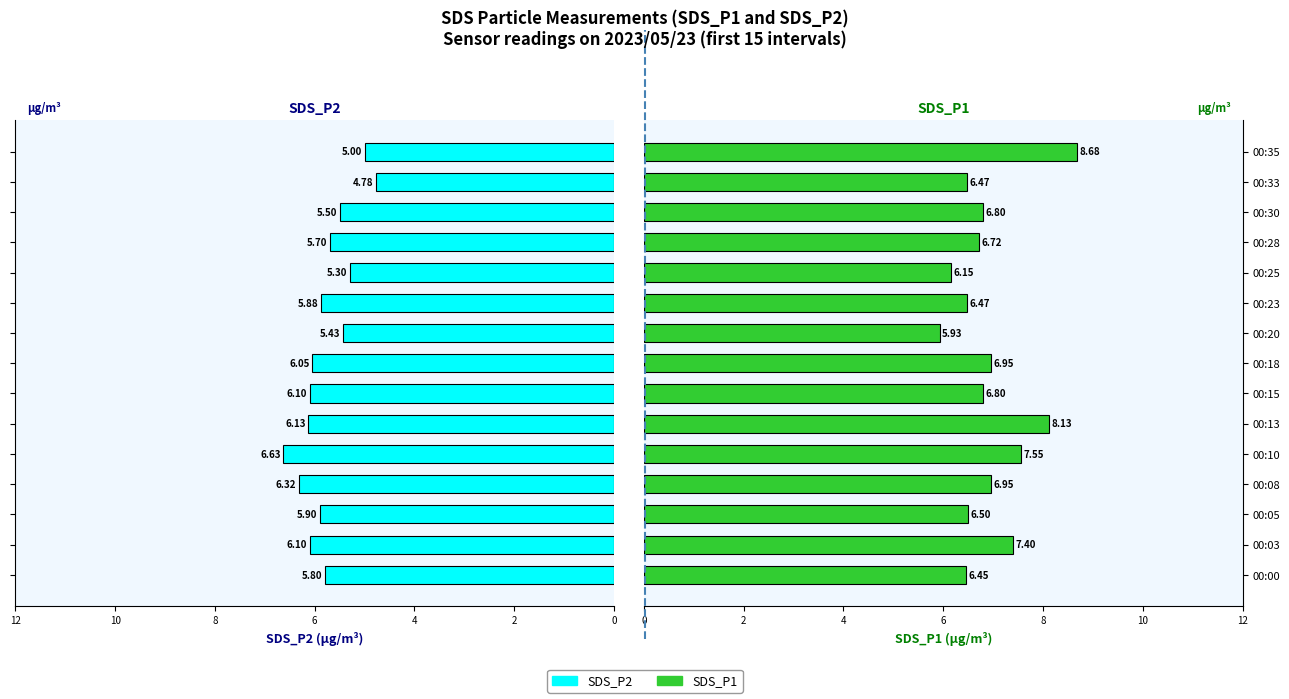

What are all the series names shown in the legend?

SDS_P2, SDS_P1